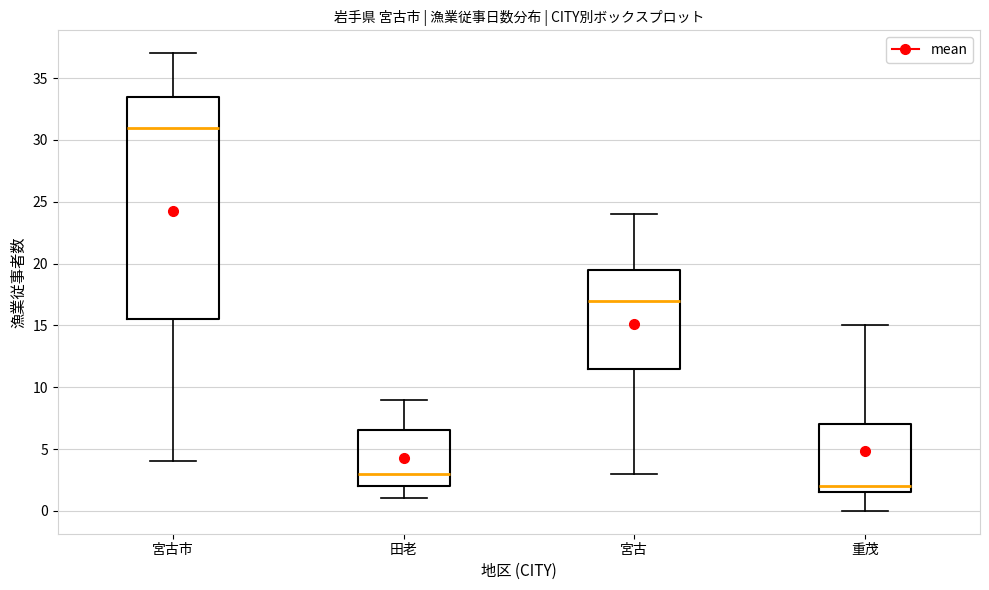

Comparing the boxes themselves (not the whiskers), which one is the tallest?

宮古市